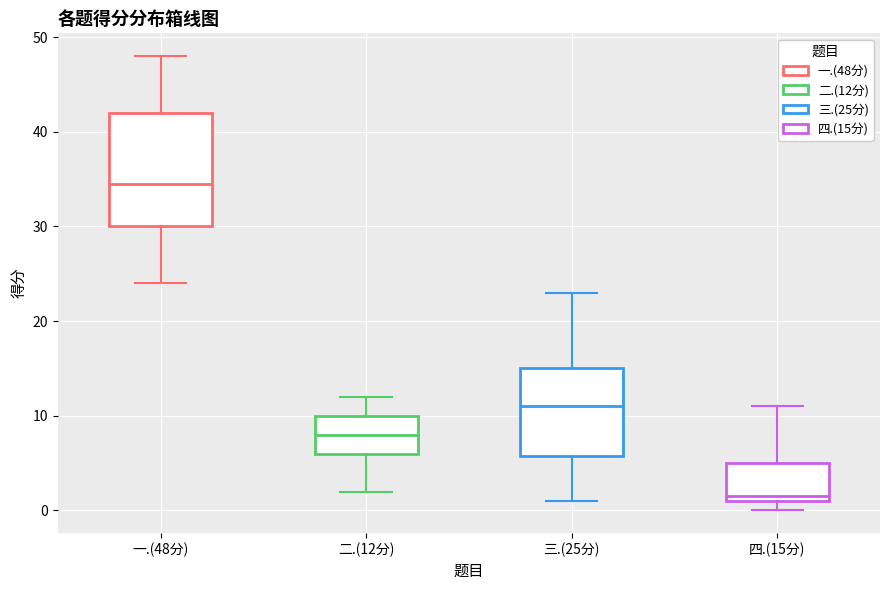

Which box is the tallest, from its lower edge to its upper edge?

一.(48分)